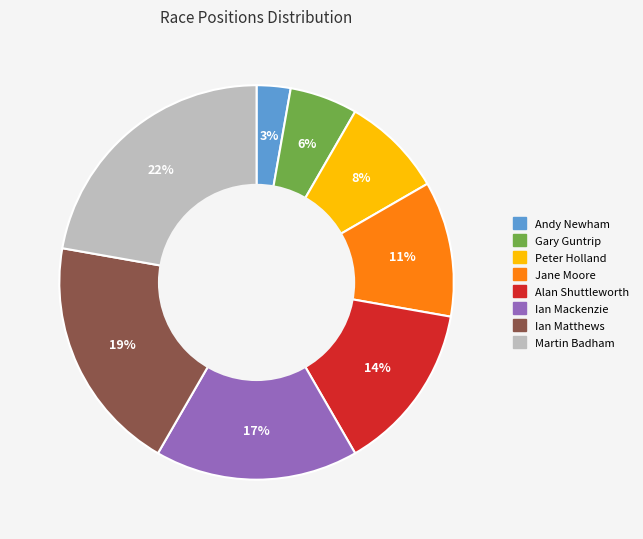

The Alan Shuttleworth slice represents 14% of the pie. True or false?

True